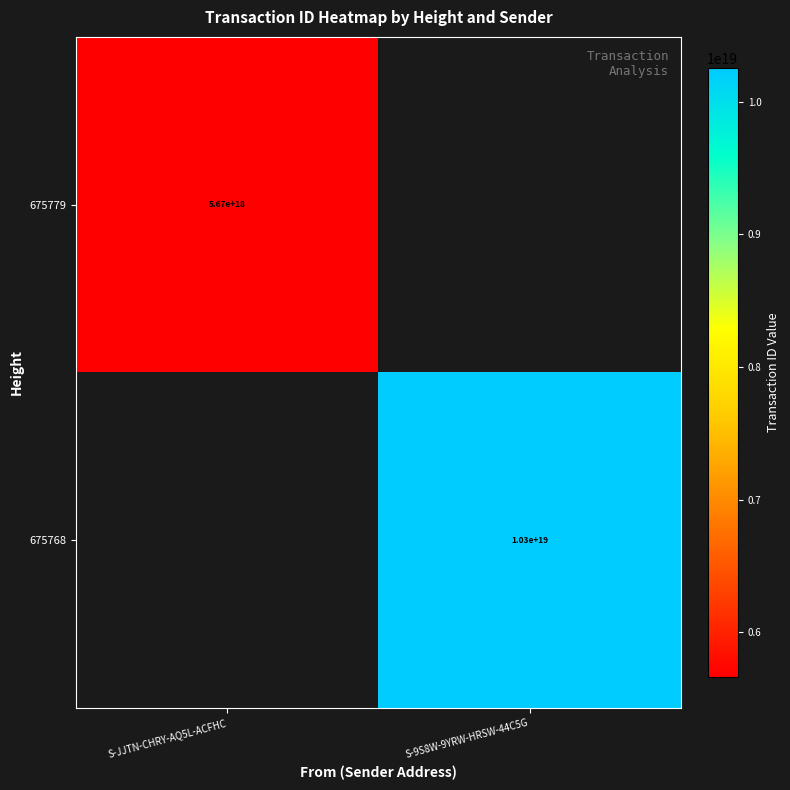

The 675768 series shows 10300000000000000000 at S-9S8W-9YRW-HRSW-44C5G. True or false?

True